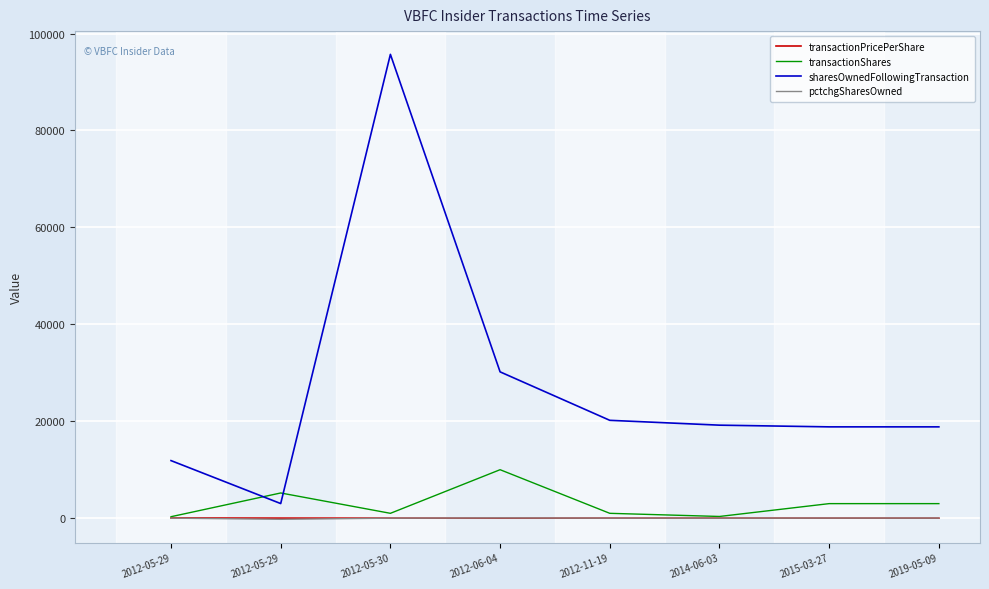

At which category does pctchgSharesOwned reach its first local peak?

2012-06-04